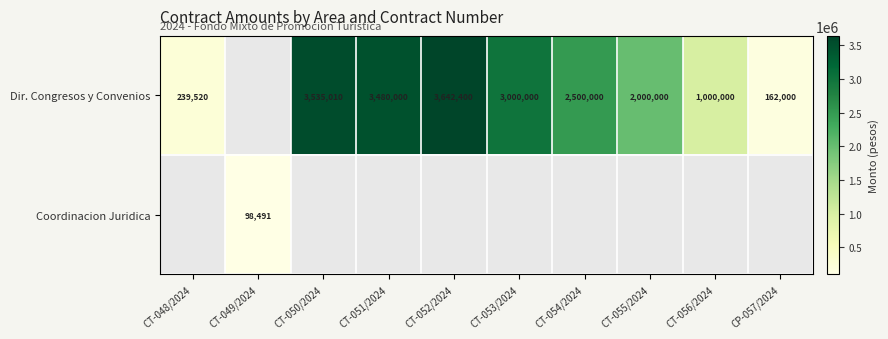

The Dir. Congresos y Convenios series shows 239520 at CT-048/2024. True or false?

True